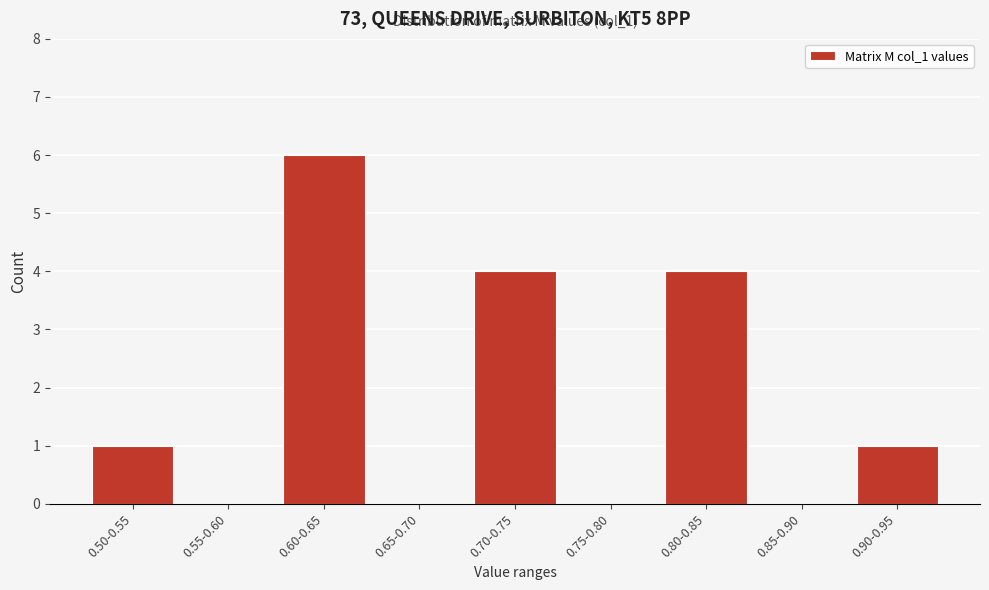

Reading left to right, what are all the values shown in this chart?

0.50-0.55=1	0.55-0.60=0	0.60-0.65=6	0.65-0.70=0	0.70-0.75=4	0.75-0.80=0	0.80-0.85=4	0.85-0.90=0	0.90-0.95=1